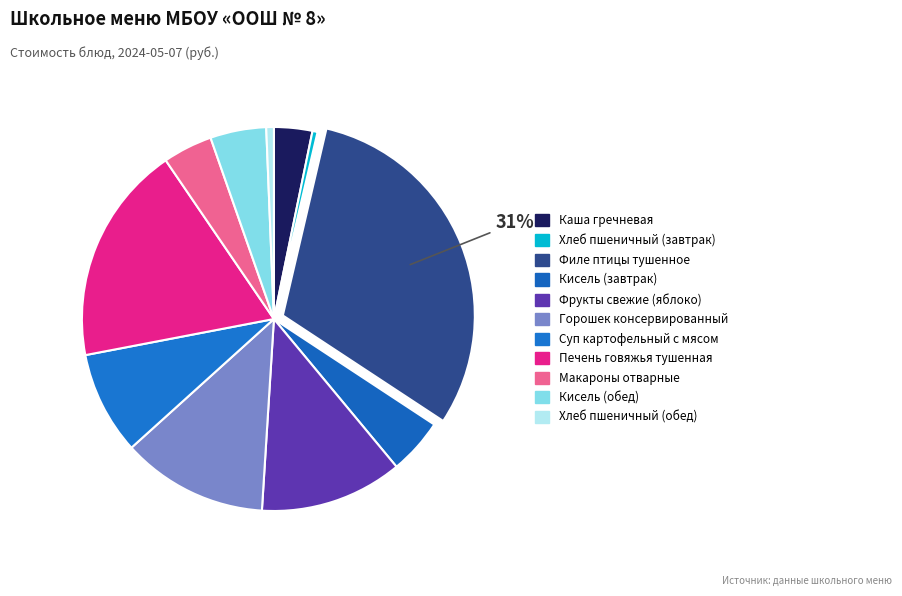

To the nearest percent, what is the combined percentage of Филе птицы тушенное and Кисель (завтрак)?

35%